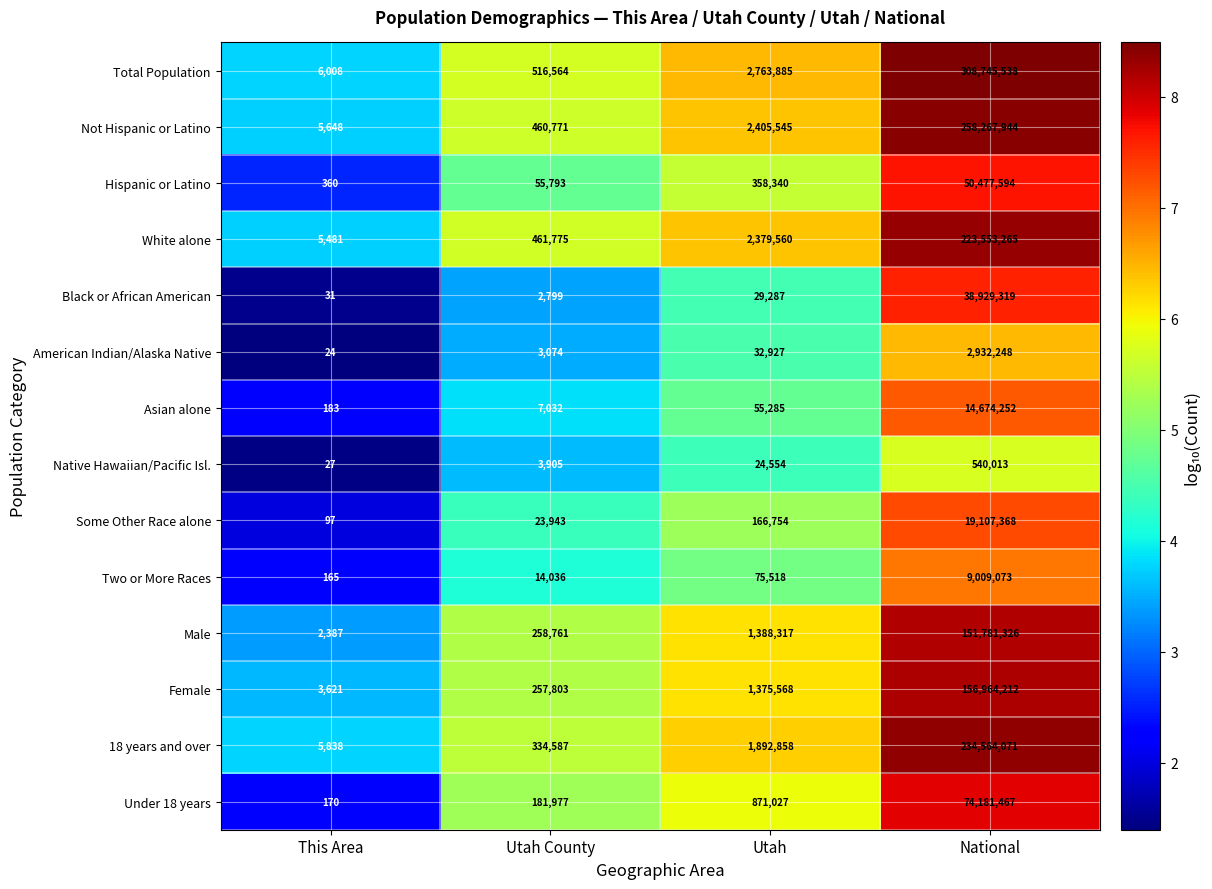

Is the value of Hispanic or Latino at Utah greater than the value of Female at National?

No